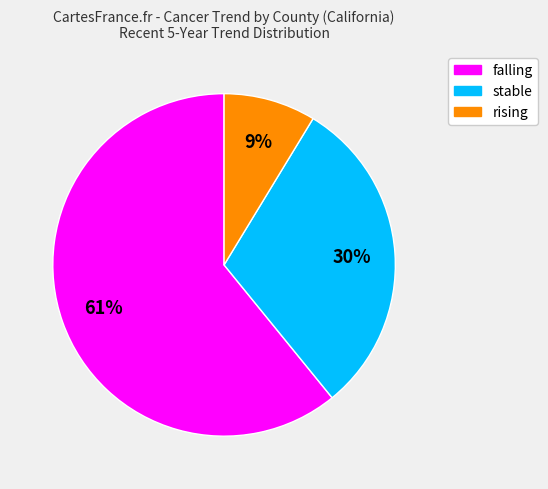

What is the smallest slice in the pie chart?

rising